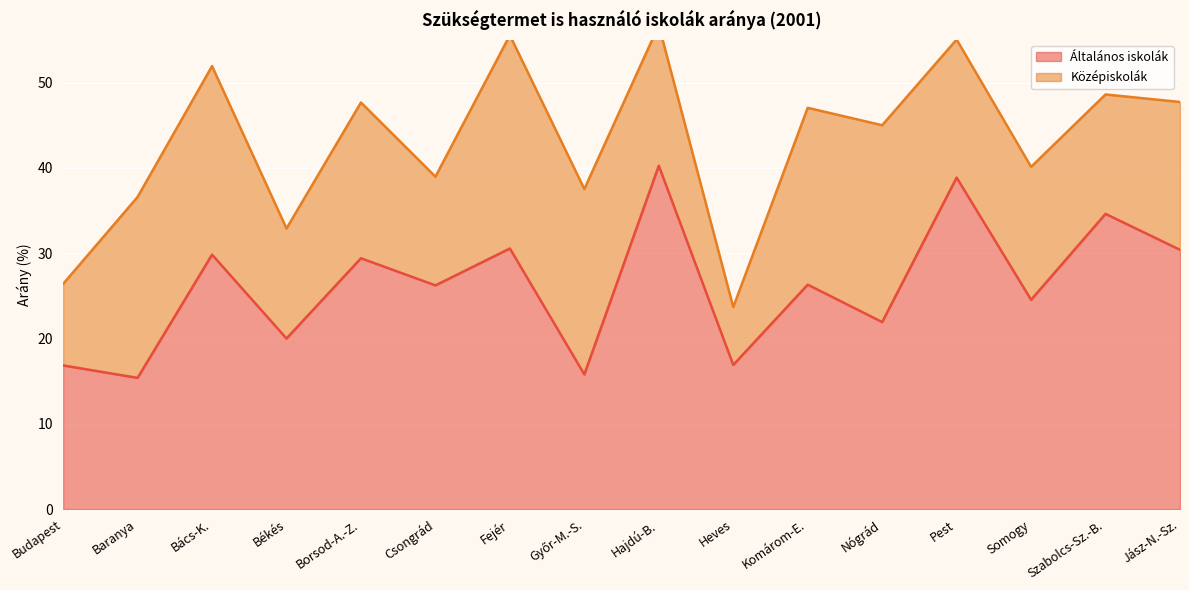

Which category has the lowest value across all series?

Baranya